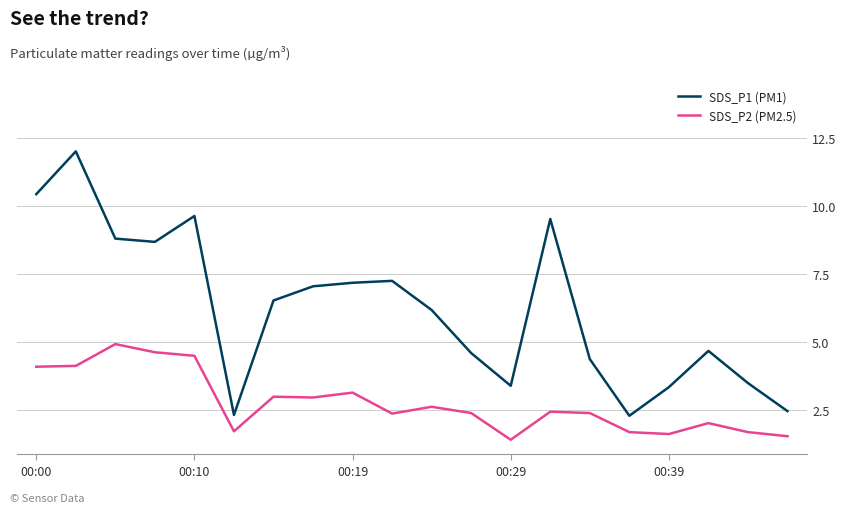

Rank the series by their maximum value, from highest to lowest.

SDS_P1 (PM1), SDS_P2 (PM2.5)